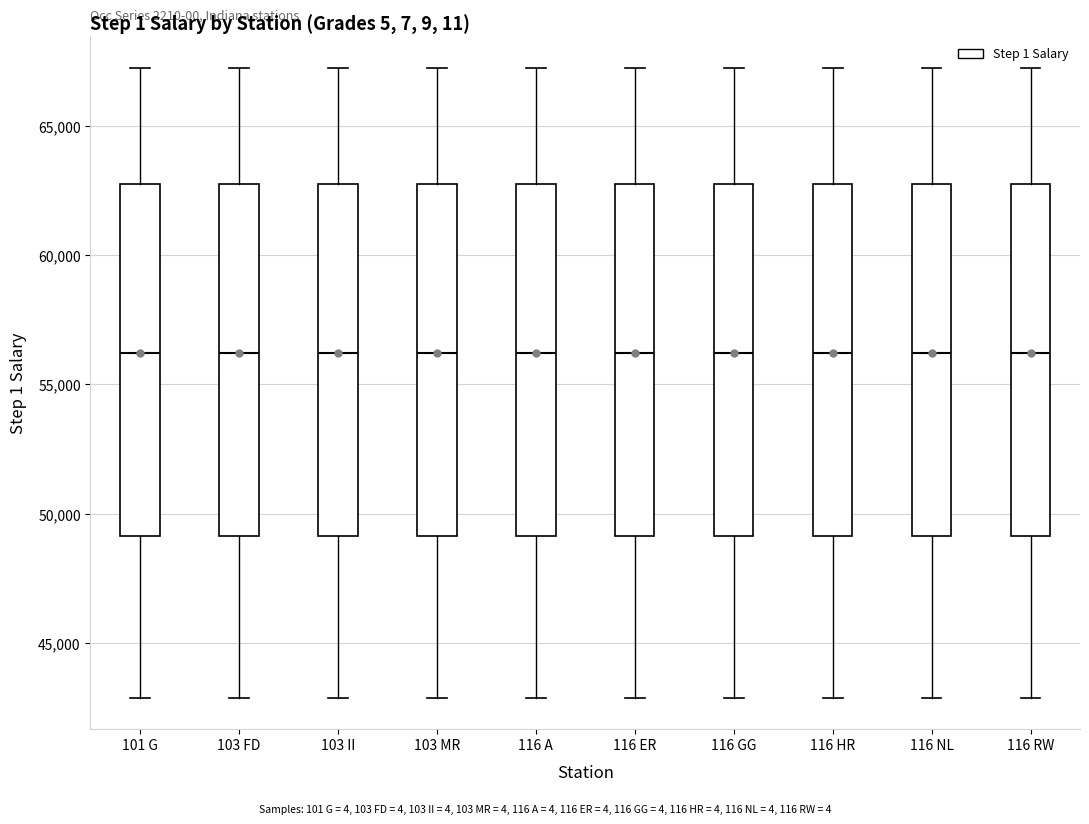

Reading left to right, transcribe this box plot: for each box, give where its median line is, the range the box spans, and where its two whiskers end, as read against the y-axis. The values are not printed on the chart, so give them approximately, as read against the axis.

101 G: median 56000, box 49000 to 62500, whiskers 43000 to 67000
103 FD: median 56000, box 49000 to 62500, whiskers 43000 to 67000
103 II: median 56000, box 49000 to 62500, whiskers 43000 to 67000
103 MR: median 56000, box 49000 to 62500, whiskers 43000 to 67000
116 A: median 56000, box 49000 to 62500, whiskers 43000 to 67000
116 ER: median 56000, box 49000 to 62500, whiskers 43000 to 67000
116 GG: median 56000, box 49000 to 62500, whiskers 43000 to 67000
116 HR: median 56000, box 49000 to 62500, whiskers 43000 to 67000
116 NL: median 56000, box 49000 to 62500, whiskers 43000 to 67000
116 RW: median 56000, box 49000 to 62500, whiskers 43000 to 67000